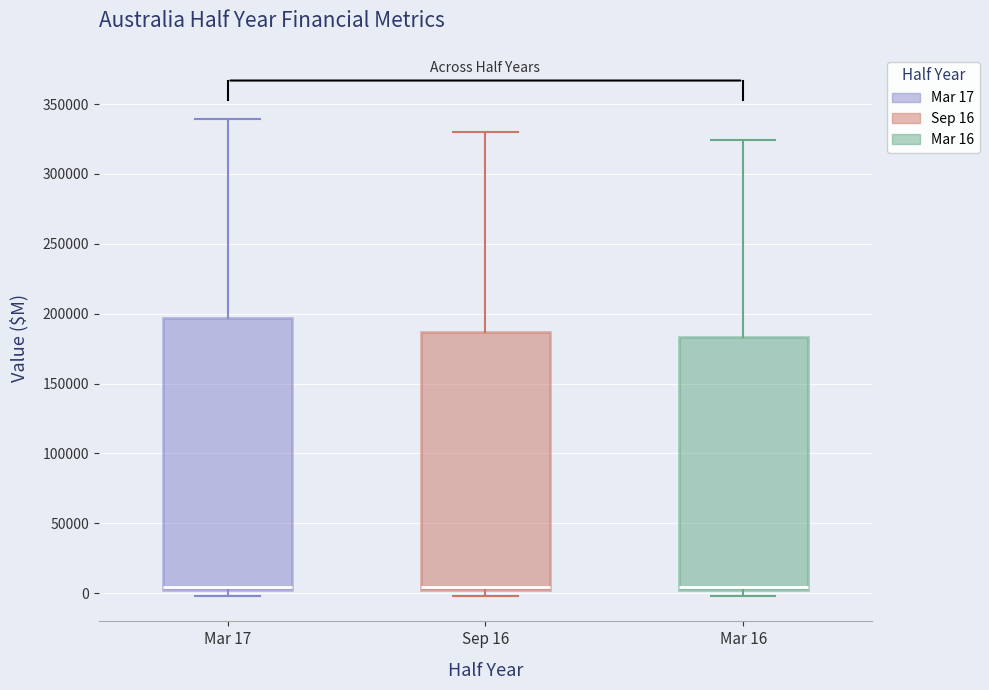

Reading left to right, transcribe this box plot: for each box, give where its median line is, the range the box spans, and where its two whiskers end, as read against the y-axis. The values are not printed on the chart, so give them approximately, as read against the axis.

Mar 17: median 5000, box 0 to 195000, whiskers 0 (just below the box's lower edge) to 340000
Sep 16: median 5000, box 0 to 185000, whiskers 0 (just below the box's lower edge) to 330000
Mar 16: median 5000, box 0 to 185000, whiskers 0 (just below the box's lower edge) to 325000